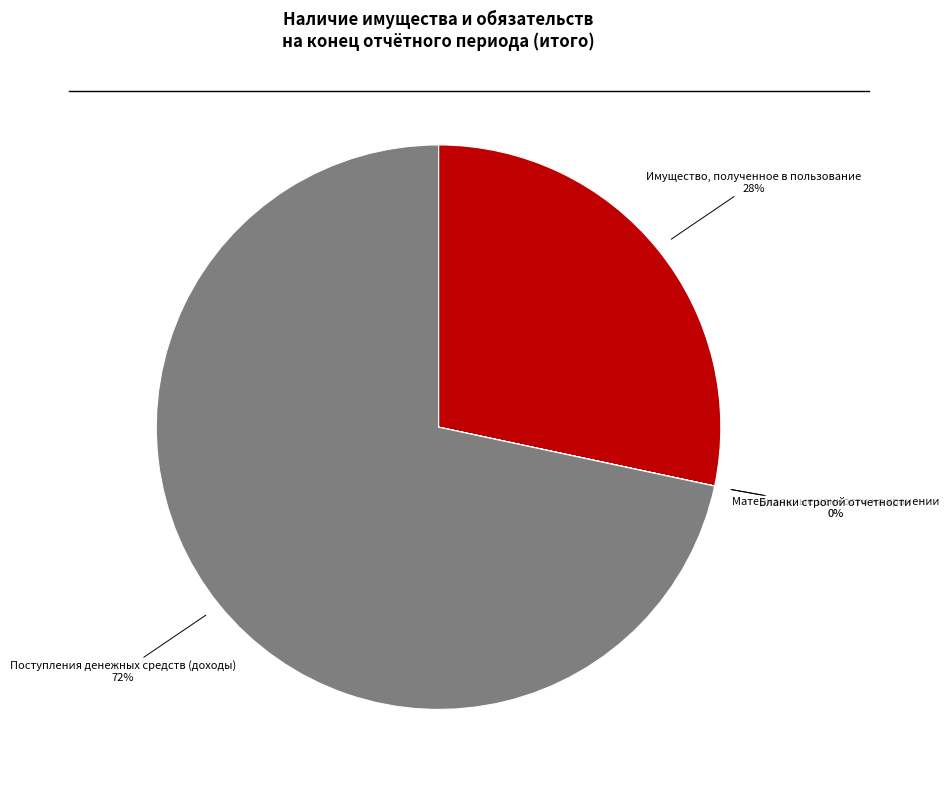

To the nearest percent, what is the average slice percentage?

25%